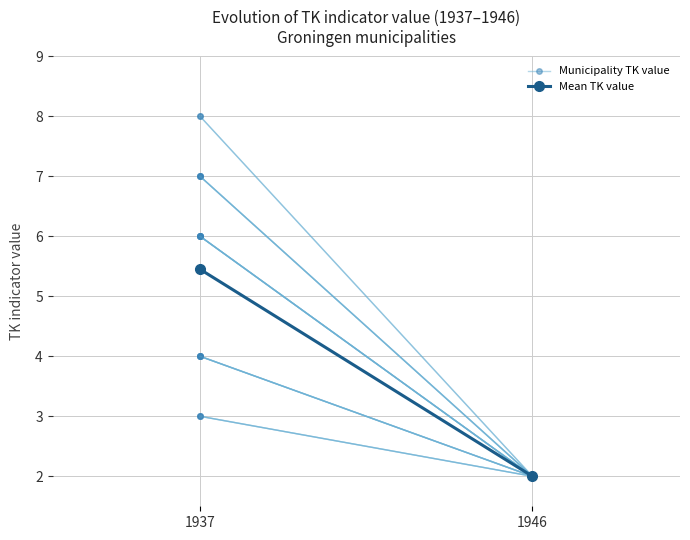

At which label is Municipality TK value closest to 3?

1937